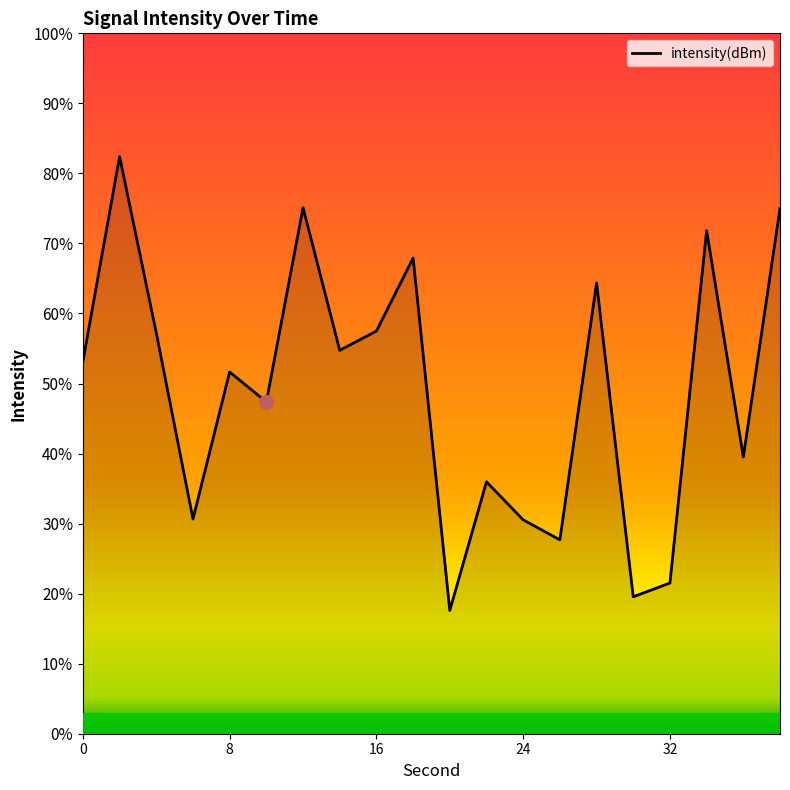

Is it true that the value at 24 is -71.6?

False